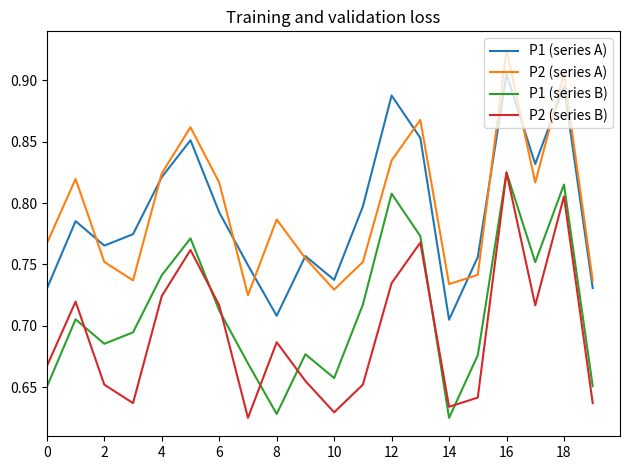

True or false: P2 (series B) and P2 (series A) intersect in this chart.

False